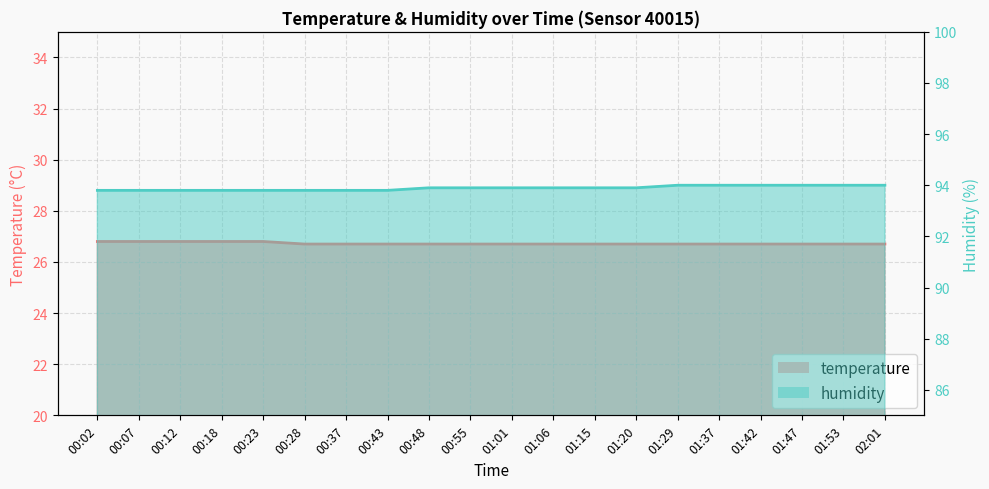

Reading left to right, extract all data points from this chart.

temperature: 00:02=26.8	00:07=26.8	00:12=26.8	00:18=26.8	00:23=26.8	00:28=26.7	00:37=26.7	00:43=26.7	00:48=26.7	00:55=26.7	01:01=26.7	01:06=26.7	01:15=26.7	01:20=26.7	01:29=26.7	01:37=26.7	01:42=26.7	01:47=26.7	01:53=26.7	02:01=26.7
humidity: 00:02=93.8	00:07=93.8	00:12=93.8	00:18=93.8	00:23=93.8	00:28=93.8	00:37=93.8	00:43=93.8	00:48=93.9	00:55=93.9	01:01=93.9	01:06=93.9	01:15=93.9	01:20=93.9	01:29=94.0	01:37=94.0	01:42=94.0	01:47=94.0	01:53=94.0	02:01=94.0